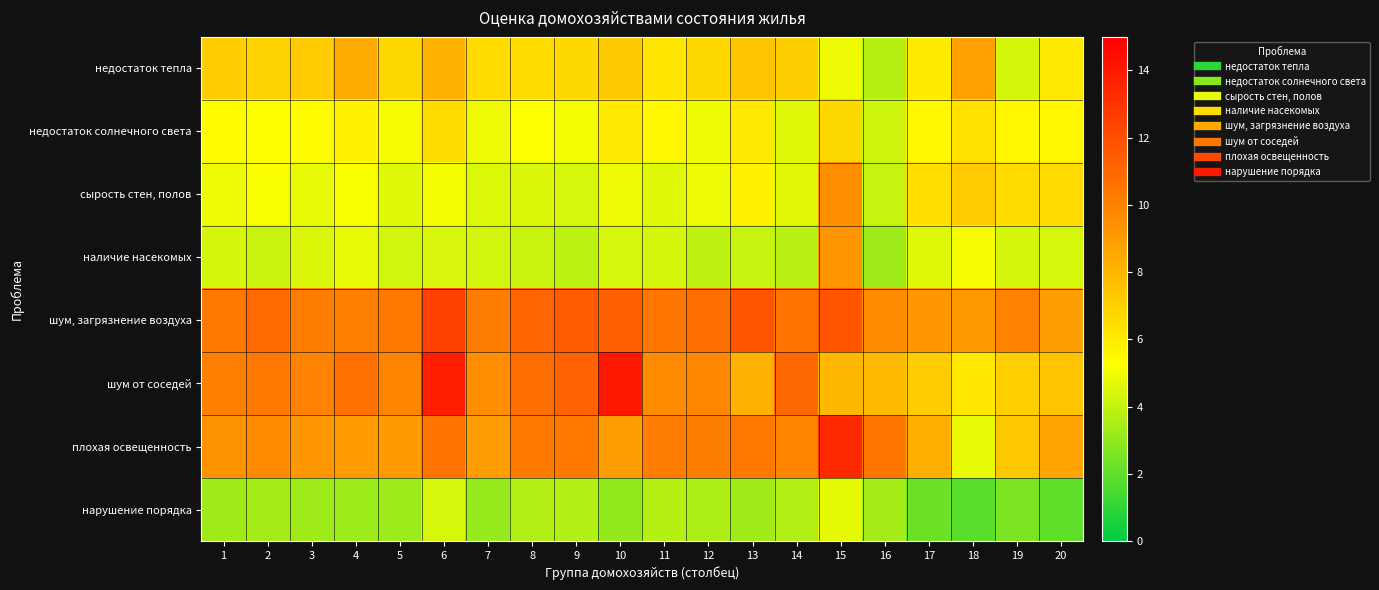

Reading right to left, list all the values displayed in this chart.

недостаток тепла: 20=6.1	19=4.3	18=8.7	17=6.0	16=3.7	15=4.9	14=7.1	13=7.5	12=6.7	11=6.2	10=7.3	9=6.7	8=6.6	7=6.6	6=8.1	5=6.7	4=8.4	3=7.3	2=6.9	1=7.1
недостаток солнечного света: 20=5.5	19=5.5	18=6.4	17=5.5	16=4.2	15=6.7	14=4.6	13=6.1	12=5.0	11=5.6	10=6.1	9=5.0	8=5.3	7=4.9	6=6.5	5=5.1	4=5.8	3=5.3	2=5.3	1=5.3
сырость стен, полов: 20=6.6	19=6.6	18=7.2	17=6.5	16=4.1	15=9.5	14=4.6	13=5.7	12=4.9	11=4.6	10=4.9	9=4.4	8=4.5	7=4.6	6=5.0	5=4.6	4=5.2	3=4.8	2=5.2	1=4.9
наличие насекомых: 20=4.4	19=4.3	18=5.1	17=4.6	16=3.3	15=9.2	14=3.9	13=4.1	12=3.9	11=4.4	10=4.4	9=3.9	8=4.1	7=4.3	6=4.5	5=4.3	4=4.8	3=4.5	2=4.1	1=4.4
шум, загрязнение воздуха: 20=8.9	19=9.9	18=9.1	17=9.2	16=9.6	15=11.7	14=10.5	13=11.7	12=10.7	11=10.4	10=11.2	9=11.5	8=11.1	7=10.1	6=12.4	5=10.3	4=10.0	3=10.1	2=10.9	1=10.4
шум от соседей: 20=7.5	19=7.0	18=6.2	17=7.1	16=7.8	15=7.9	14=11.0	13=8.1	12=9.8	11=9.6	10=14.1	9=11.2	8=10.7	7=9.5	6=13.7	5=9.8	4=10.6	3=9.9	2=10.3	1=10.1
плохая освещенность: 20=8.7	19=7.3	18=4.8	17=8.3	16=10.4	15=13.4	14=9.9	13=10.3	12=10.1	11=10.2	10=8.9	9=10.3	8=10.2	7=8.9	6=10.5	5=9.0	4=8.9	3=9.2	2=9.7	1=9.3
нарушение порядка: 20=2.0	19=2.5	18=1.9	17=2.3	16=3.4	15=4.8	14=3.7	13=3.3	12=3.6	11=3.7	10=3.0	9=3.7	8=3.7	7=3.1	6=4.4	5=3.2	4=3.2	3=3.3	2=3.4	1=3.3